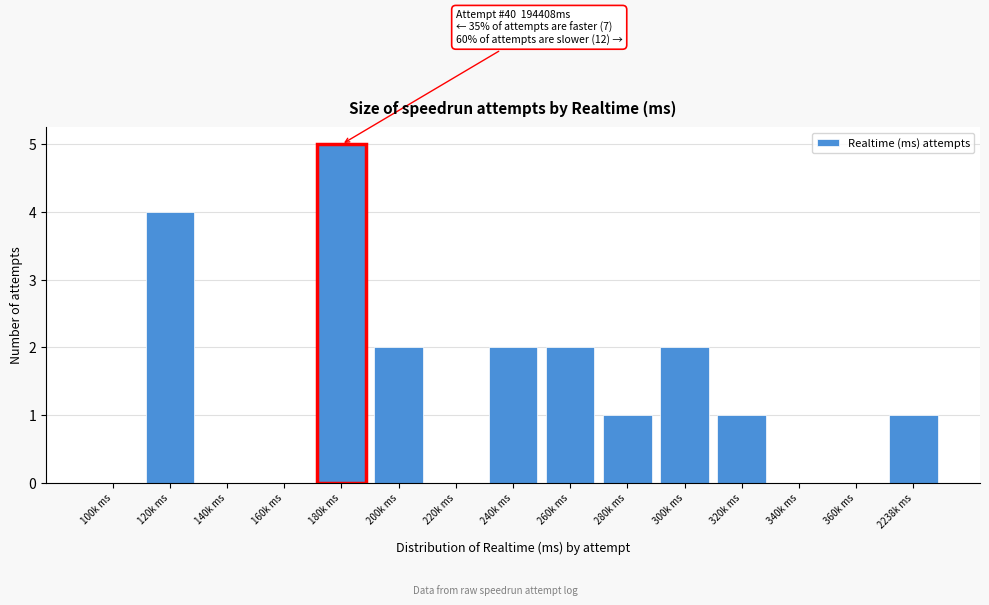

Reading left to right, what are all the values shown in this chart?

100k ms=0	120k ms=4	140k ms=0	160k ms=0	180k ms=5	200k ms=2	220k ms=0	240k ms=2	260k ms=2	280k ms=1	300k ms=2	320k ms=1	340k ms=0	360k ms=0	2238k ms=1